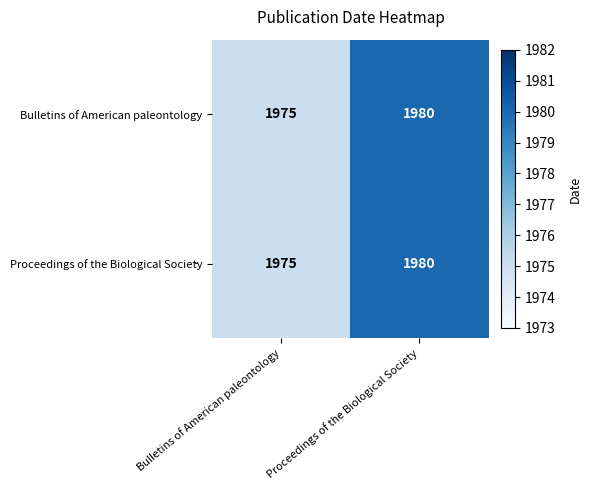

Which category has the lowest value across all series?

Bulletins of American paleontology